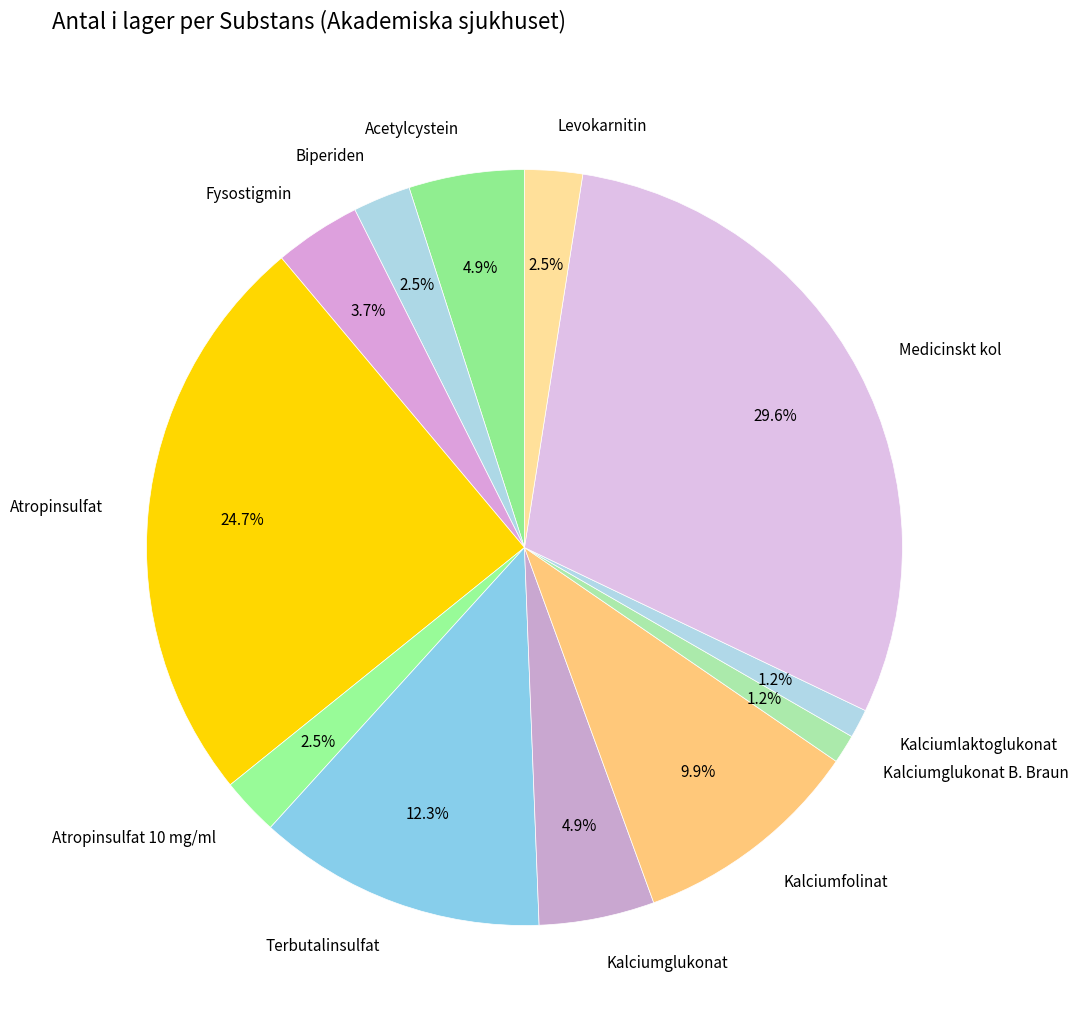

Between Acetylcystein and Levokarnitin, which is larger?

Acetylcystein